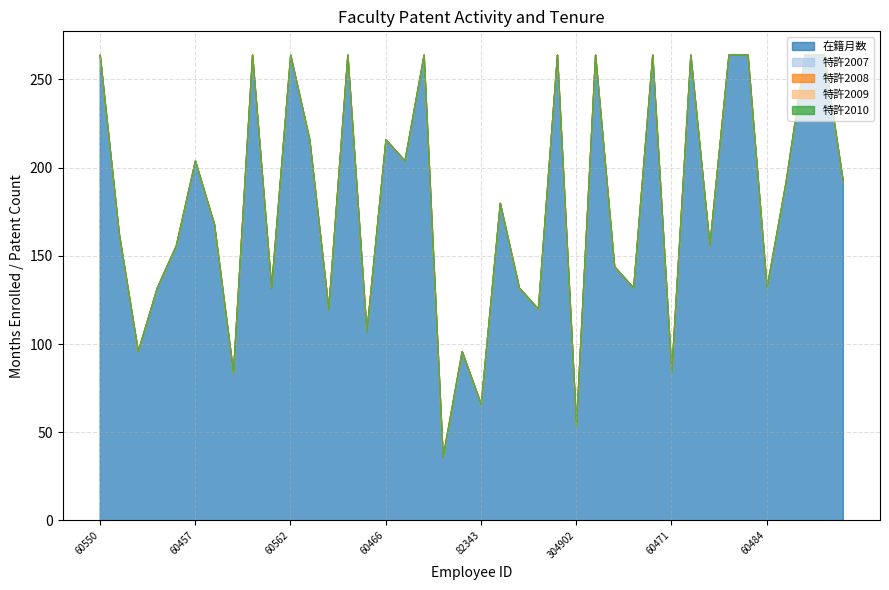

List the labels in order of 特許2009 value, largest first.

60550, 256570, 337267, 292982, 60518, 60457, 60519, 60566, 60478, 292981, 60562, 60461, 309516, 60482, 324386, 60466, 60452, 60488, 246635, 337280, 82343, 152481, 261380, 60531, 82394, 304902, 60474, 60462, 202209, 72575, 60471, 82337, 60464, 60487, 60472, 60484, 60497, 60480, 60485, 10875